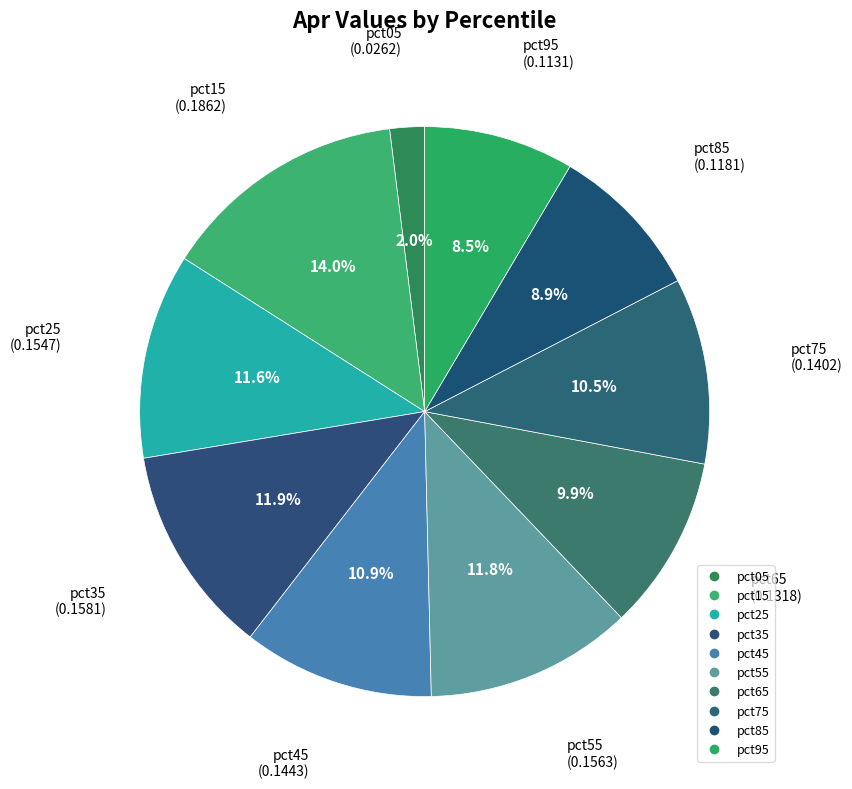

Count the number of slices in the pie.

10